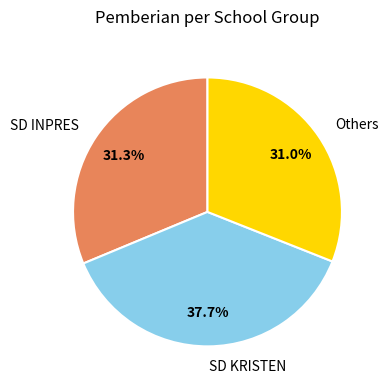

Does SD KRISTEN represent more than half of the total?

No